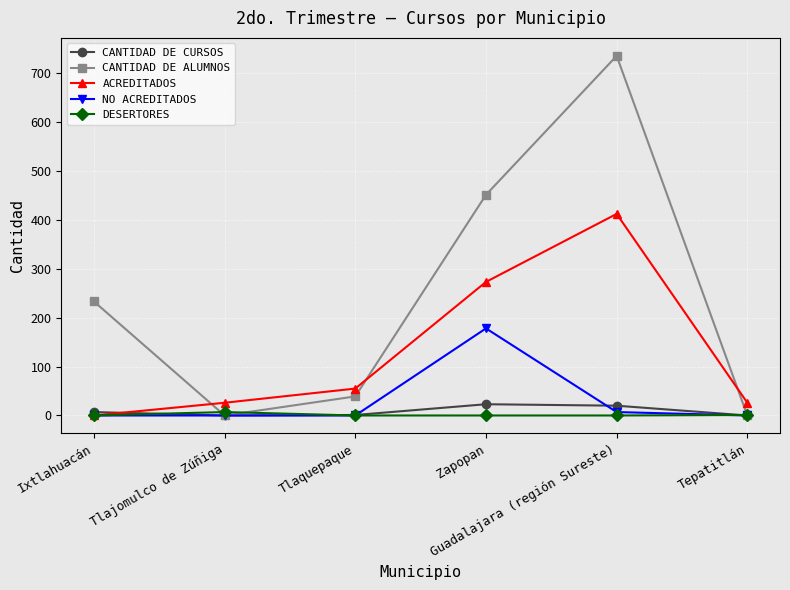

What is the total value across all series at Tepatitlán?

27